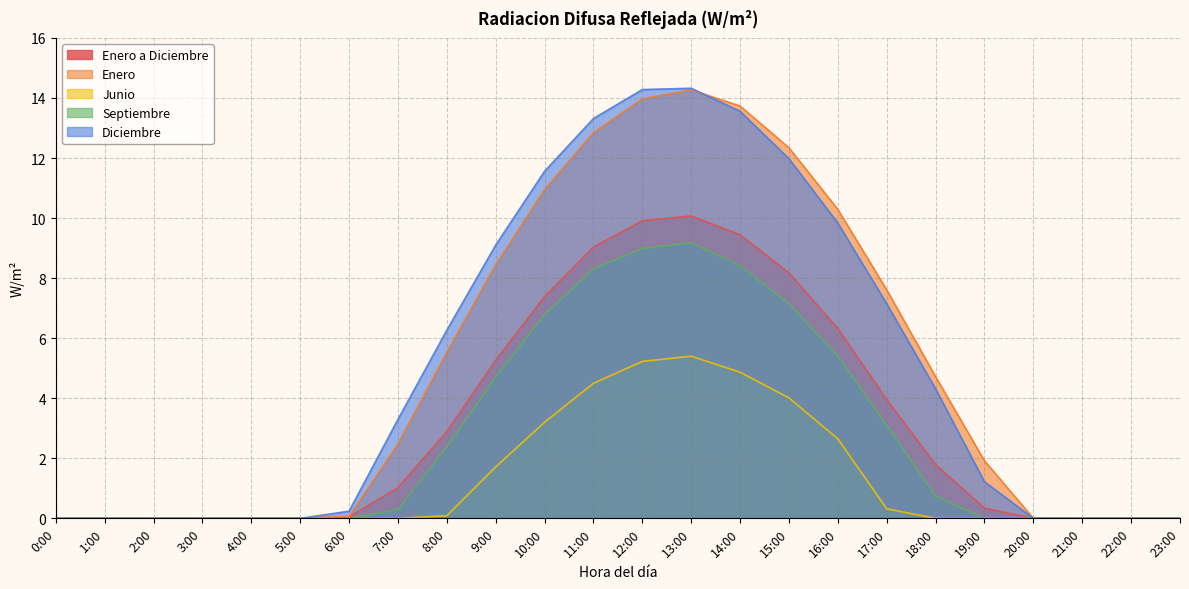

Reading left to right, transcribe all the data shown in this chart.

Enero a Diciembre: 0:00=0.0	1:00=0.0	2:00=0.0	3:00=0.0	4:00=0.0	5:00=0.0	6:00=0.0	7:00=1.0	8:00=2.9	9:00=5.3	10:00=7.4	11:00=9.0	12:00=9.9	13:00=10.1	14:00=9.4	15:00=8.2	16:00=6.3	17:00=4.0	18:00=1.8	19:00=0.3	20:00=0.0	21:00=0.0	22:00=0.0	23:00=0.0
Enero: 0:00=0.0	1:00=0.0	2:00=0.0	3:00=0.0	4:00=0.0	5:00=0.0	6:00=0.1	7:00=2.5	8:00=5.5	9:00=8.4	10:00=11.0	11:00=12.8	12:00=14.0	13:00=14.3	14:00=13.7	15:00=12.3	16:00=10.3	17:00=7.6	18:00=4.7	19:00=1.9	20:00=0.0	21:00=0.0	22:00=0.0	23:00=0.0
Junio: 0:00=0.0	1:00=0.0	2:00=0.0	3:00=0.0	4:00=0.0	5:00=0.0	6:00=0.0	7:00=0.0	8:00=0.1	9:00=1.7	10:00=3.2	11:00=4.5	12:00=5.2	13:00=5.4	14:00=4.9	15:00=4.0	16:00=2.6	17:00=0.3	18:00=0.0	19:00=0.0	20:00=0.0	21:00=0.0	22:00=0.0	23:00=0.0
Septiembre: 0:00=0.0	1:00=0.0	2:00=0.0	3:00=0.0	4:00=0.0	5:00=0.0	6:00=0.0	7:00=0.3	8:00=2.4	9:00=4.7	10:00=6.8	11:00=8.3	12:00=9.0	13:00=9.2	14:00=8.4	15:00=7.1	16:00=5.4	17:00=3.1	18:00=0.7	19:00=0.0	20:00=0.0	21:00=0.0	22:00=0.0	23:00=0.0
Diciembre: 0:00=0.0	1:00=0.0	2:00=0.0	3:00=0.0	4:00=0.0	5:00=0.0	6:00=0.2	7:00=3.3	8:00=6.3	9:00=9.1	10:00=11.6	11:00=13.3	12:00=14.3	13:00=14.3	14:00=13.6	15:00=12.0	16:00=9.8	17:00=7.1	18:00=4.3	19:00=1.2	20:00=0.0	21:00=0.0	22:00=0.0	23:00=0.0